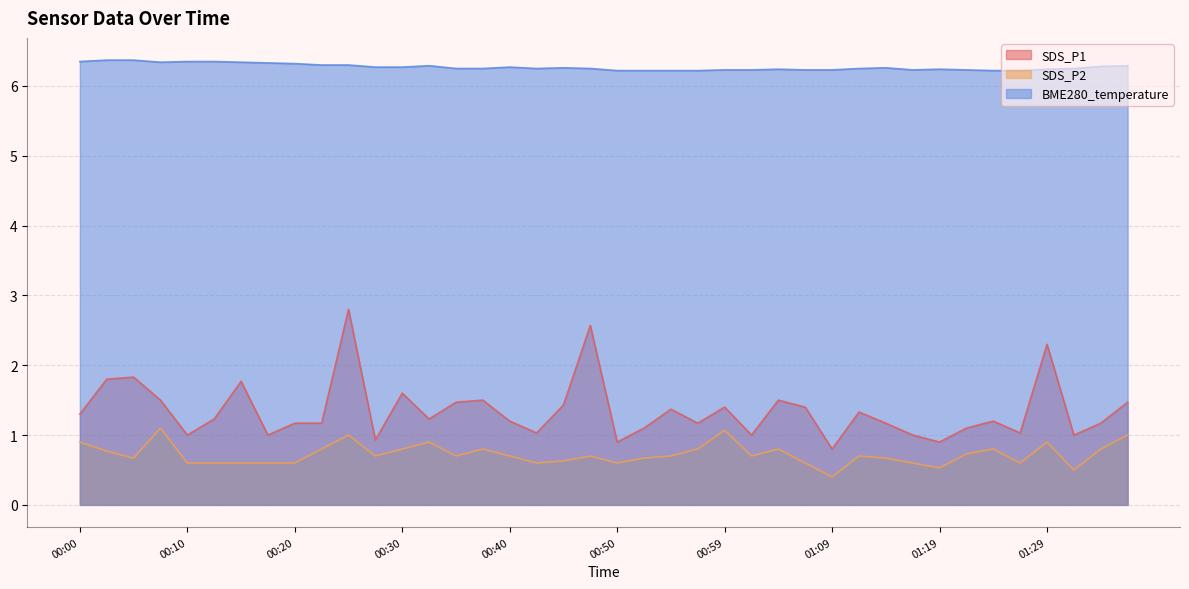

Which label corresponds to the largest value in the chart?

00:03